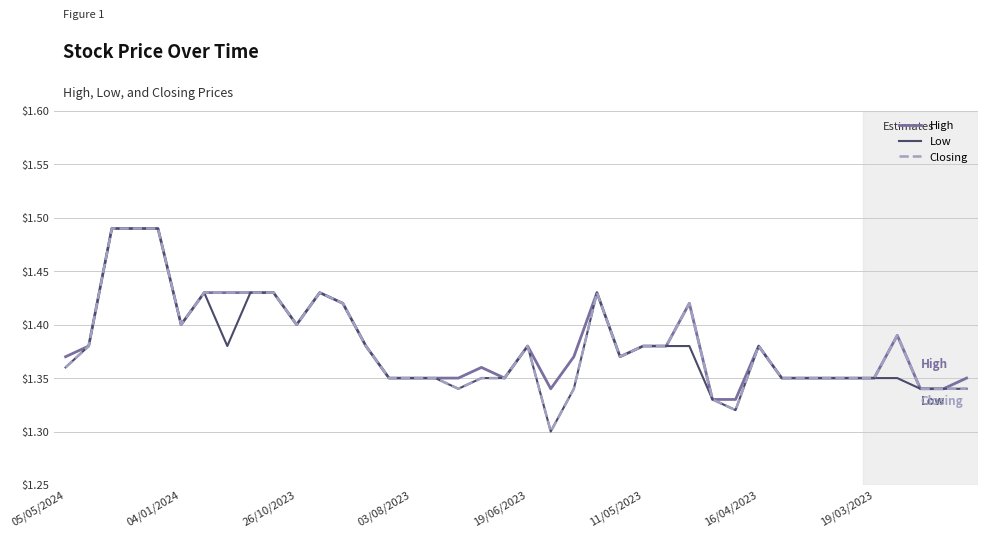

What is the sum of all Closing values?

55.2